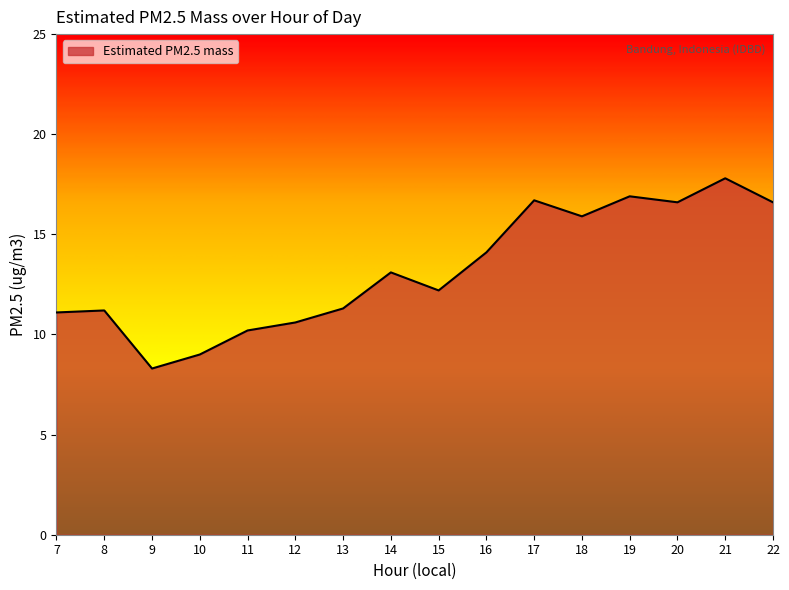

The chart shows a value of 16.6 at 20. True or false?

True